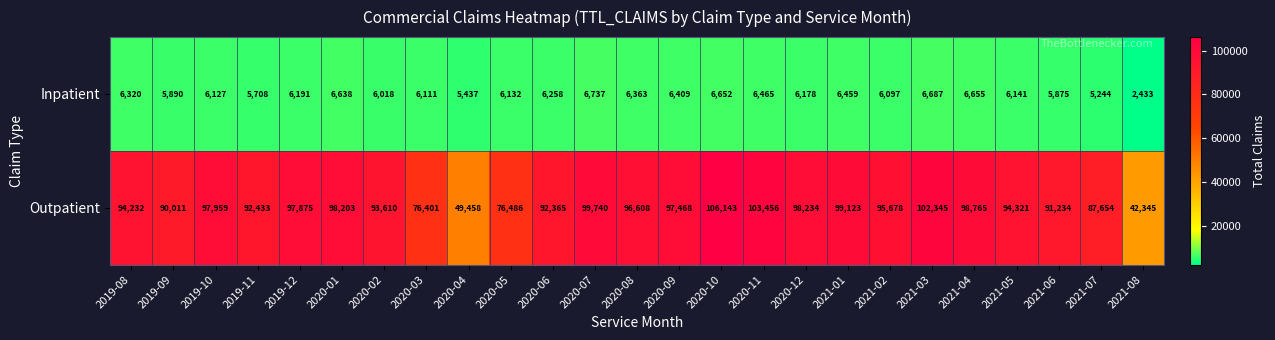

At how many categories does at least one series exceed 82732?

21